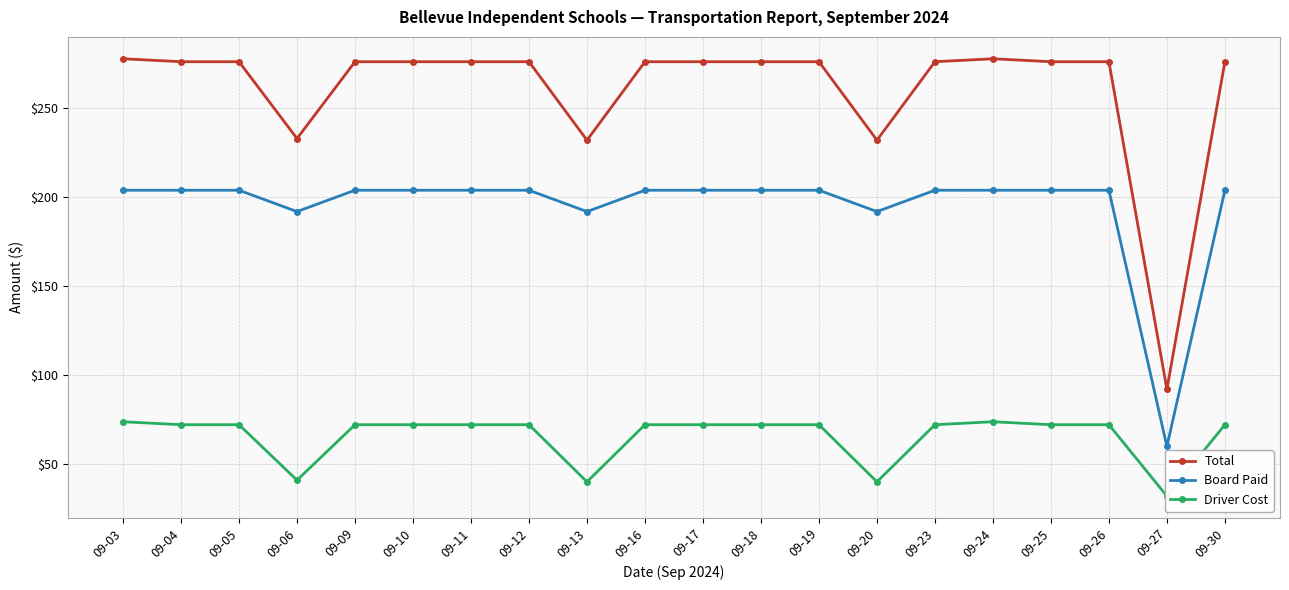

Reading right to left, what are all the values shown in this chart?

Total: 276.2	92.1	276.2	276.2	277.9	276.2	232.1	276.2	276.2	276.2	276.2	232.1	276.2	276.2	276.2	276.2	233.1	276.2	276.2	277.9
Board Paid: 204.0	60.0	204.0	204.0	204.0	204.0	192.0	204.0	204.0	204.0	204.0	192.0	204.0	204.0	204.0	204.0	192.0	204.0	204.0	204.0
Driver Cost: 72.2	32.1	72.2	72.2	73.9	72.2	40.1	72.2	72.2	72.2	72.2	40.1	72.2	72.2	72.2	72.2	41.0	72.2	72.2	73.9